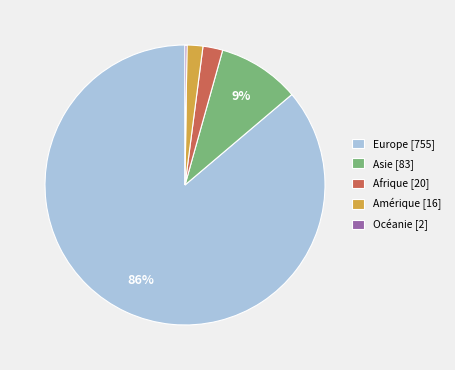

Which has a higher value, Europe [755] or Asie [83]?

Europe [755]